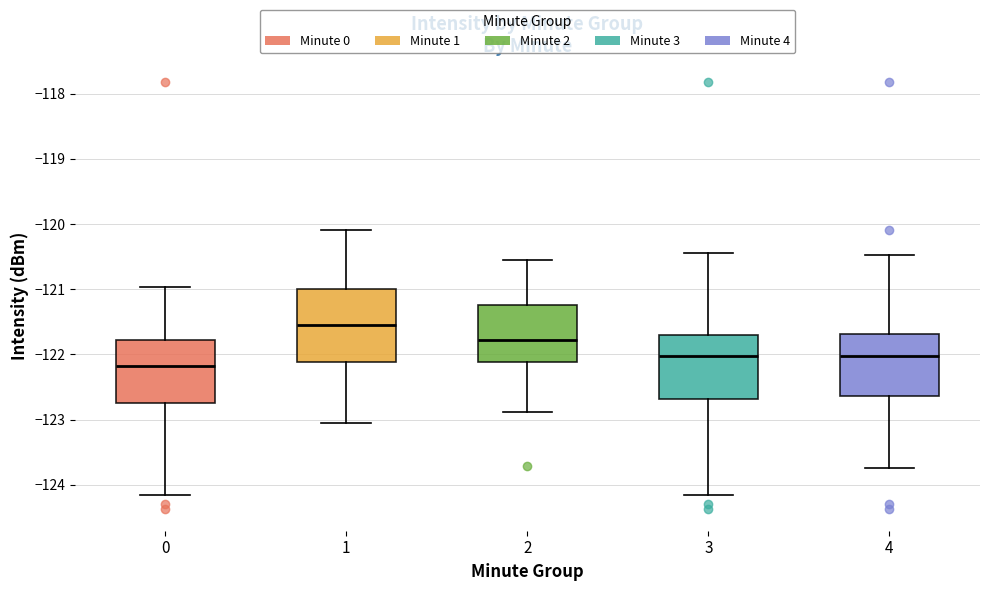

Reading left to right, transcribe this box plot: for each box, give where its median line is, the range the box spans, and where its two whiskers end, as read against the y-axis. The values are not printed on the chart, so give them approximately, as read against the axis.

0: median -122.2, box -122.7 to -121.8, whiskers -124.2 to -121.0
1: median -121.5, box -122.1 to -121.0, whiskers -123.1 to -120.1
2: median -121.8, box -122.1 to -121.2, whiskers -122.9 to -120.5
3: median -122.0, box -122.7 to -121.7, whiskers -124.2 to -120.4
4: median -122.0, box -122.6 to -121.7, whiskers -123.7 to -120.5